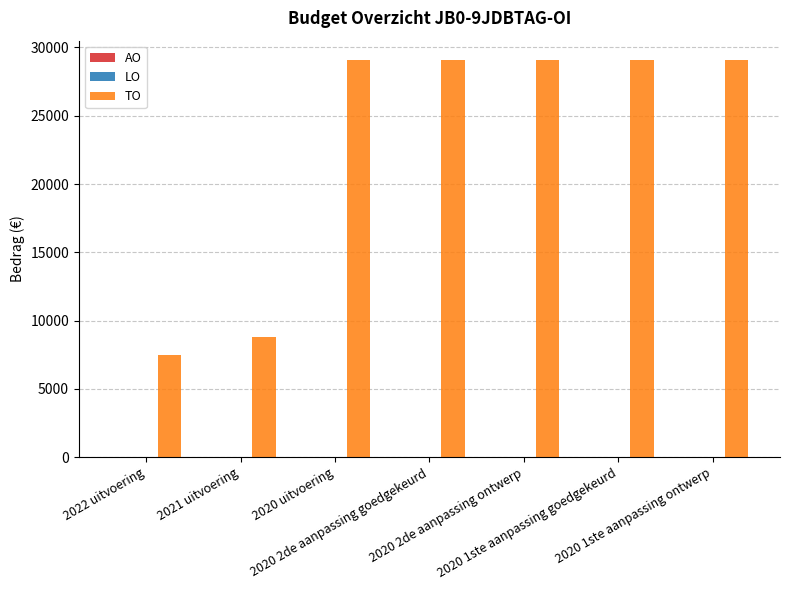

Does the chart contain stacked bars?

No